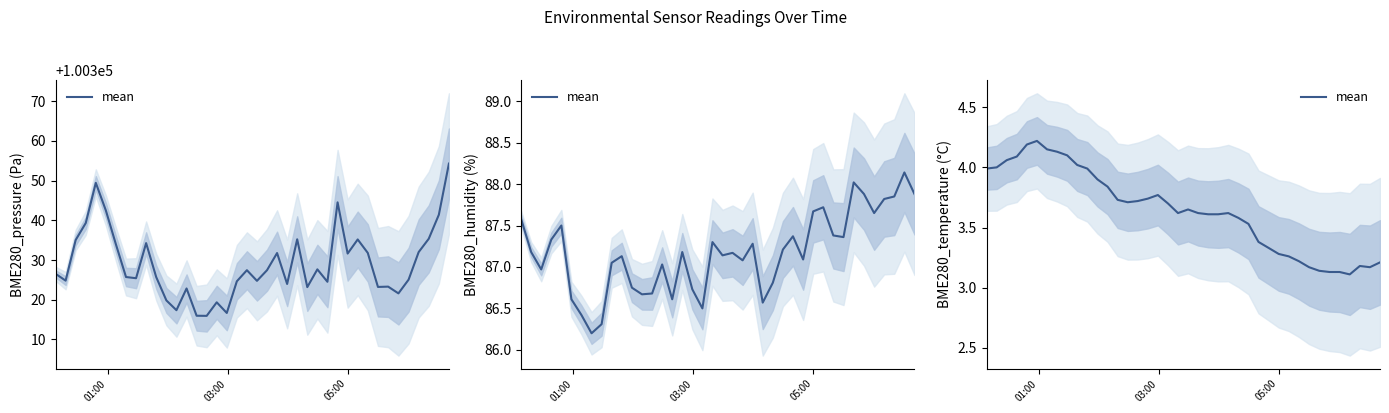

The chart shows a value of 1.4 at 19. True or false?

False